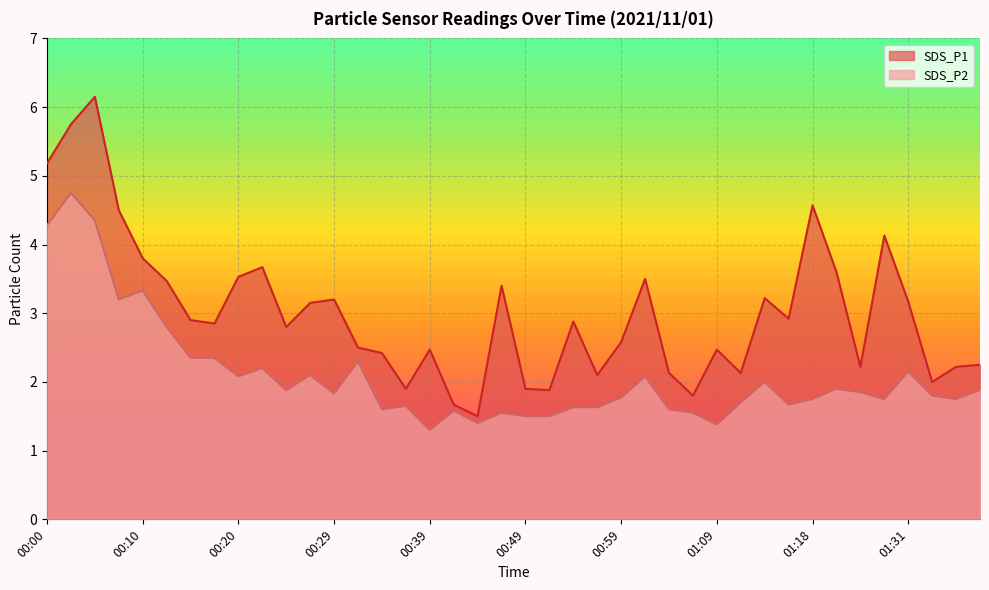

What is the difference between the maximum and minimum values in the SDS_P2 series?

3.5